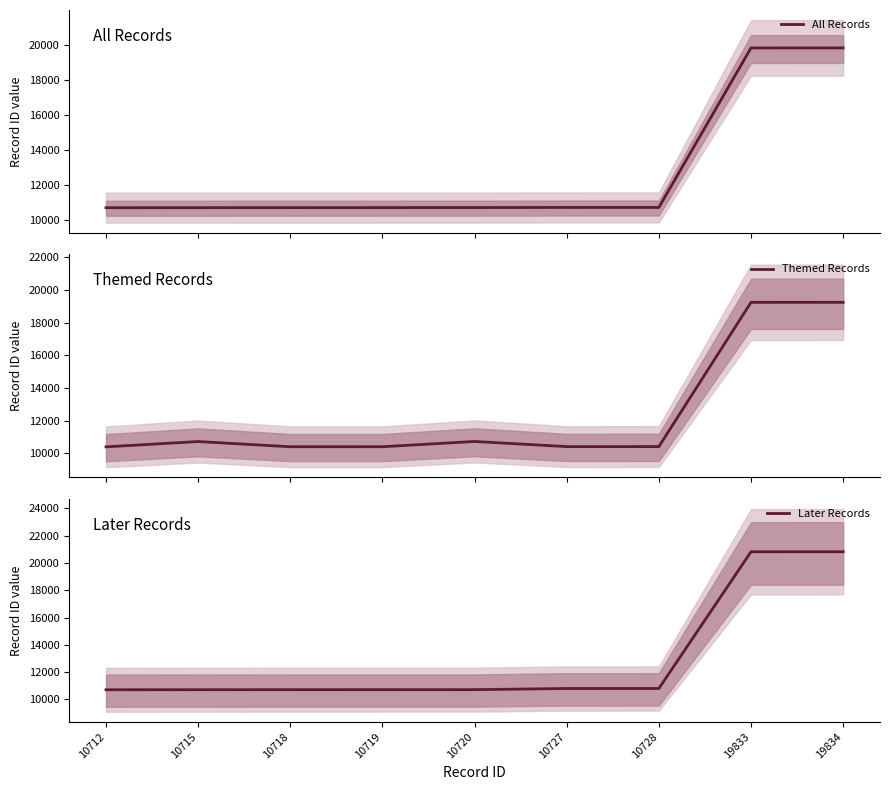

At which label does All Records first exceed 10720?

10727